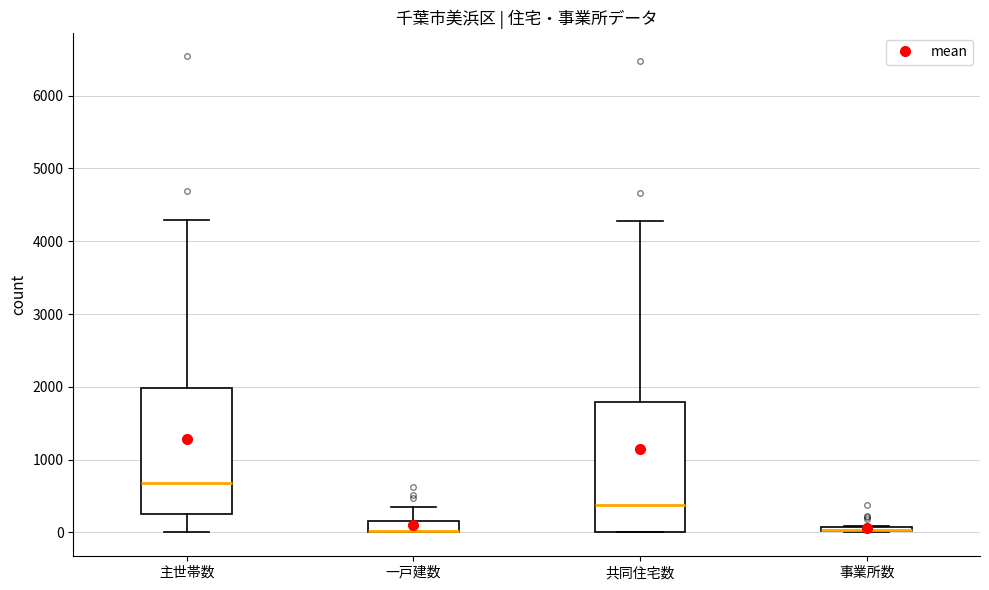

Where does the upper whisker of the box for 一戸建数 end on the y-axis? The values are not printed on the chart, so give them approximately, as read against the axis.

400